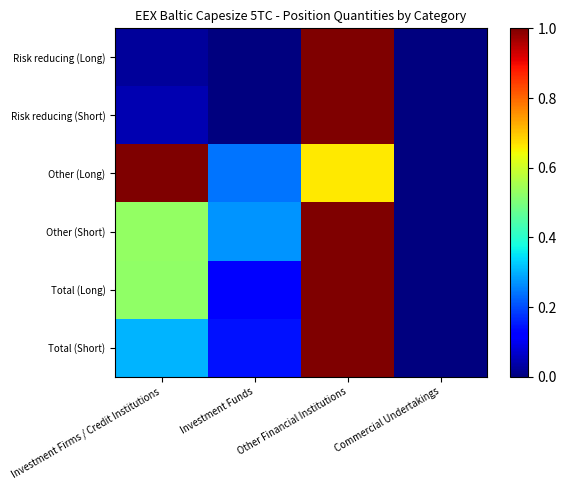

How many distinct data groups are displayed?

6